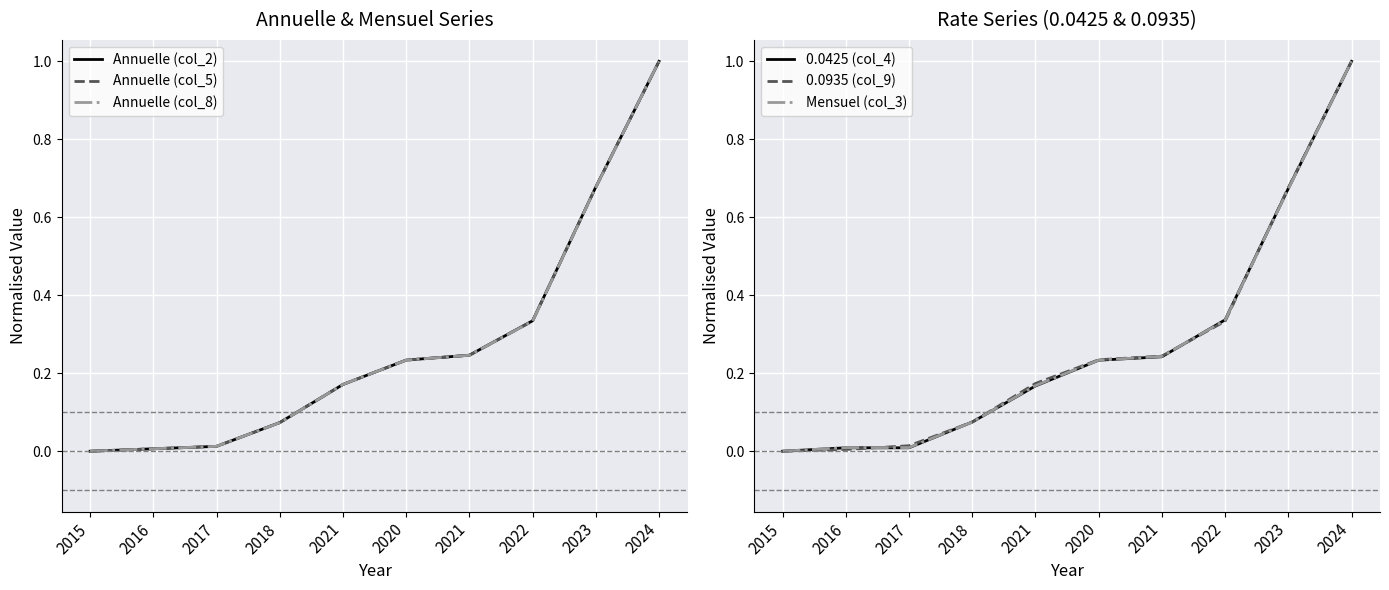

What is the difference between the maximum and minimum values in the Annuelle (col_8) series?

1.0